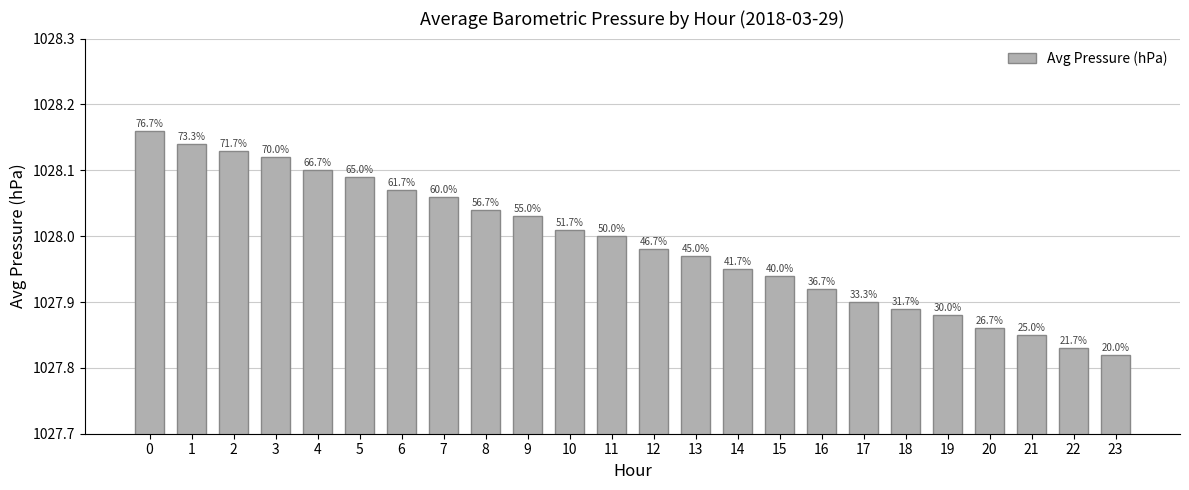

How many bars are there in total?

24